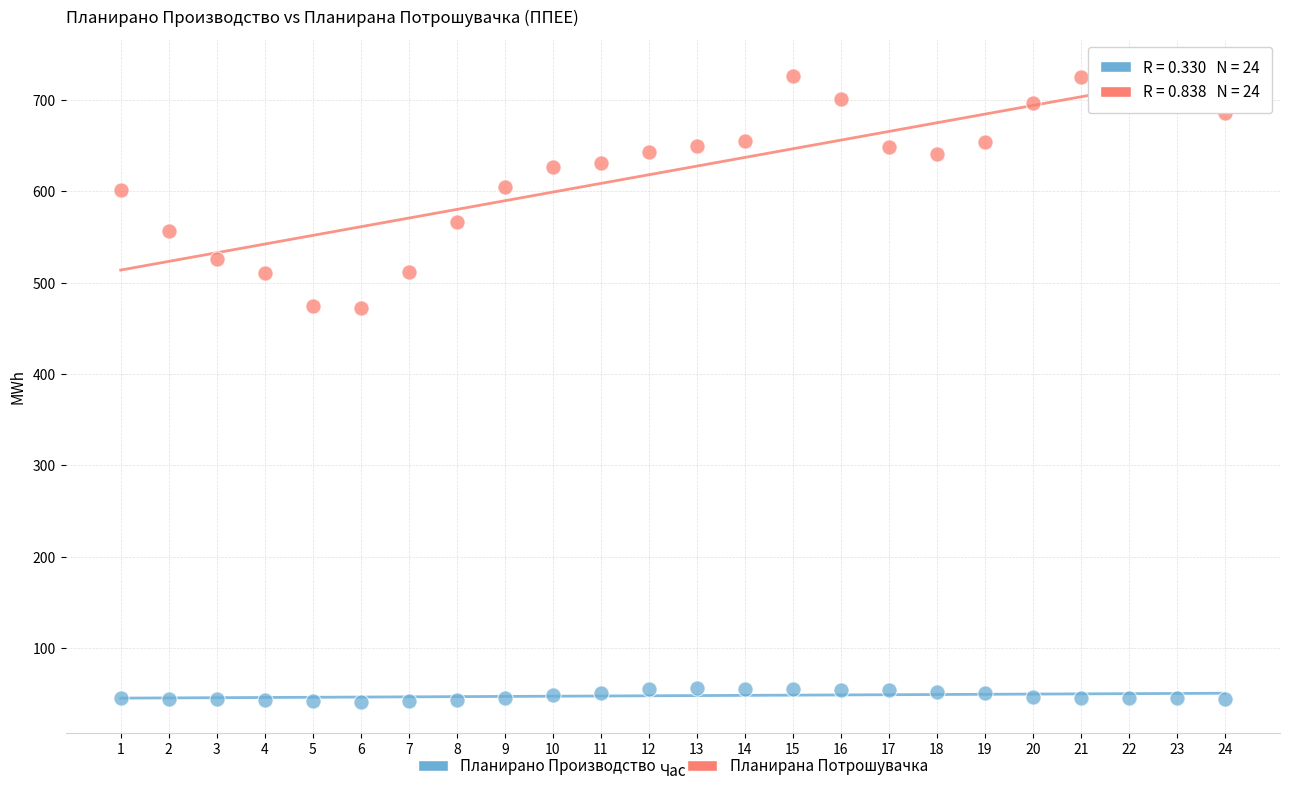

Across all data points, what is the range of X values (max minus min)?

23.0